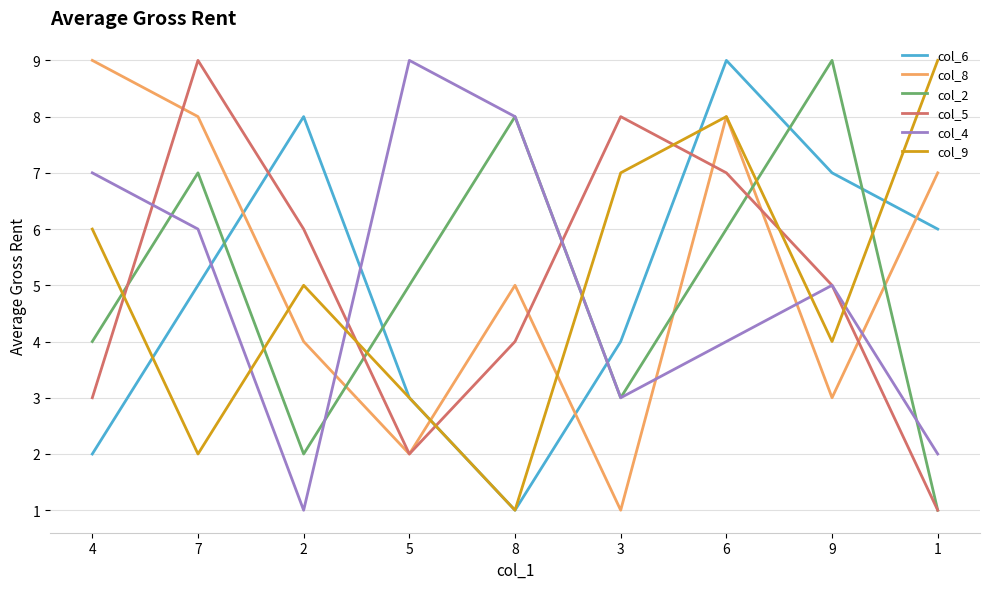

Which category has the lowest value in the col_5 series?

1